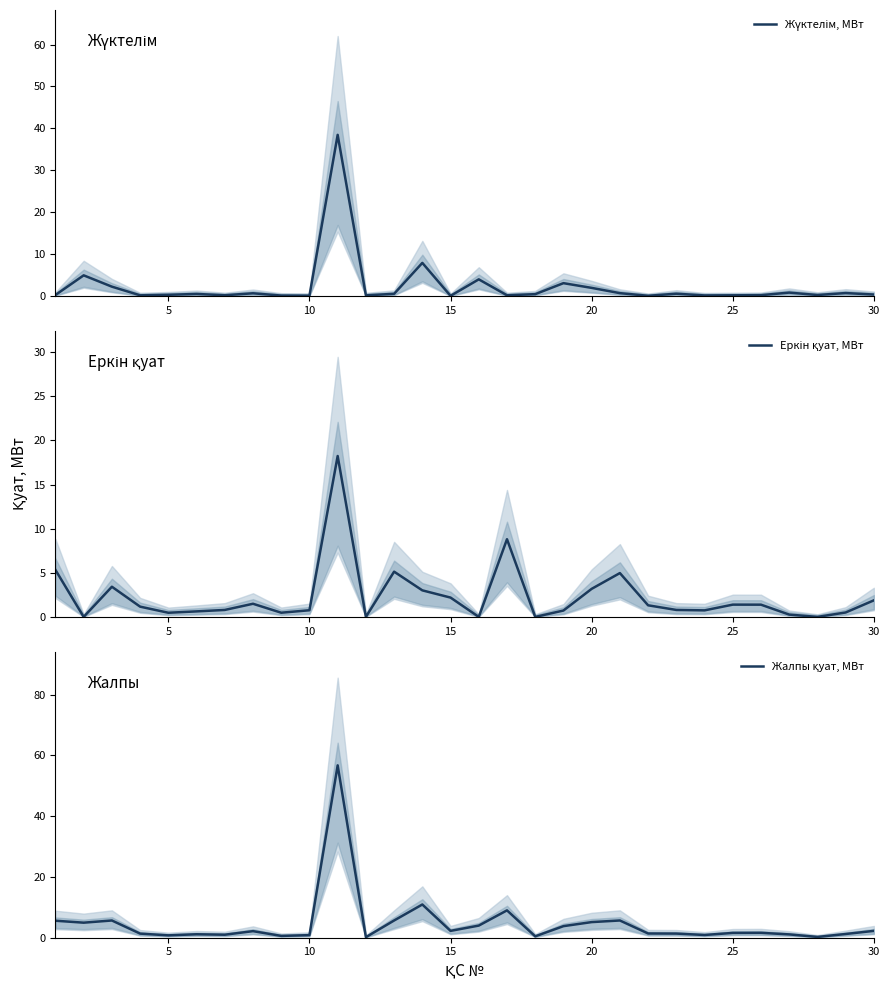

How many interior local peaks does the Еркін қуат, МВт series have?

7